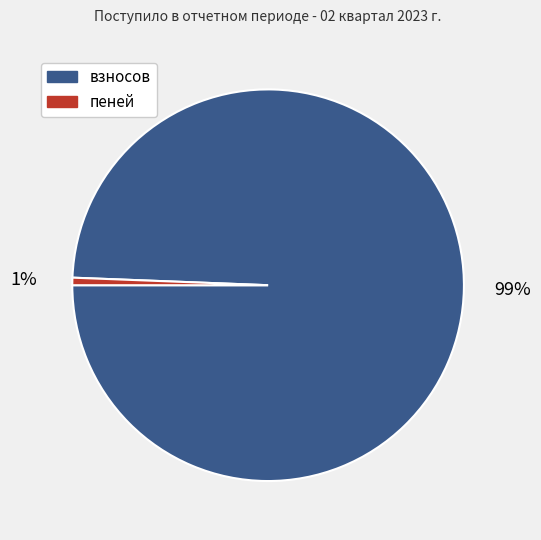

Which has a higher value, пеней or взносов?

взносов